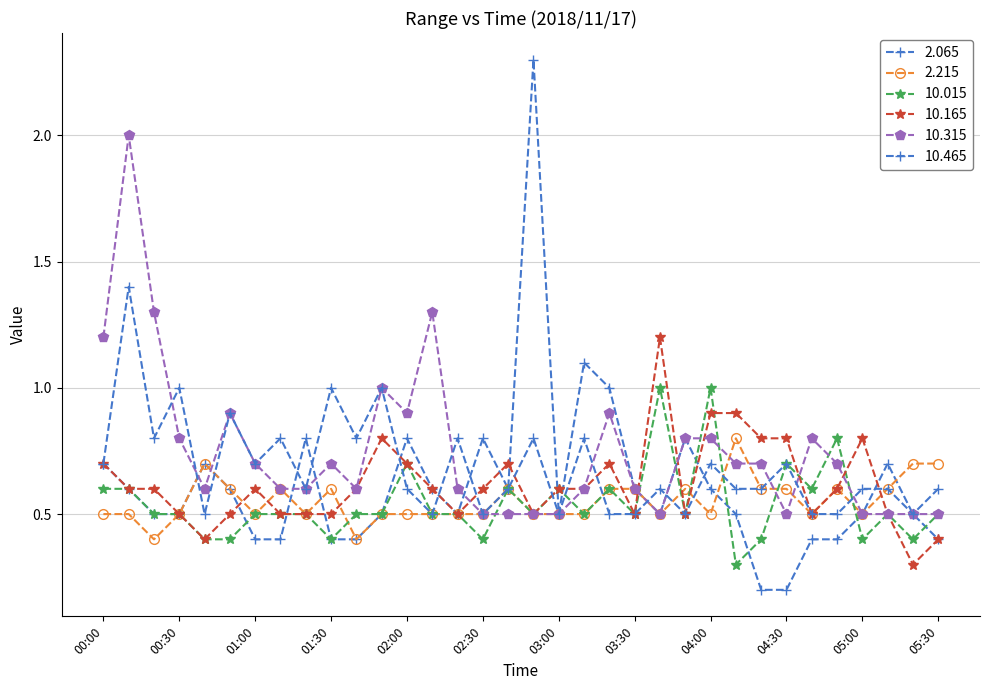

Count the number of data series in this chart.

6